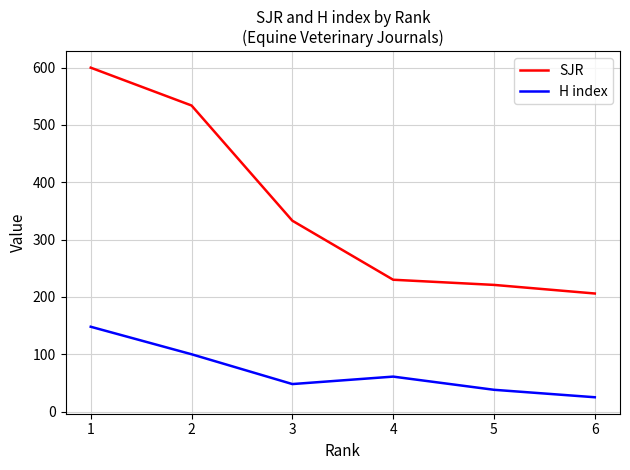

List the series in order of their overall mean, highest first.

SJR, H index